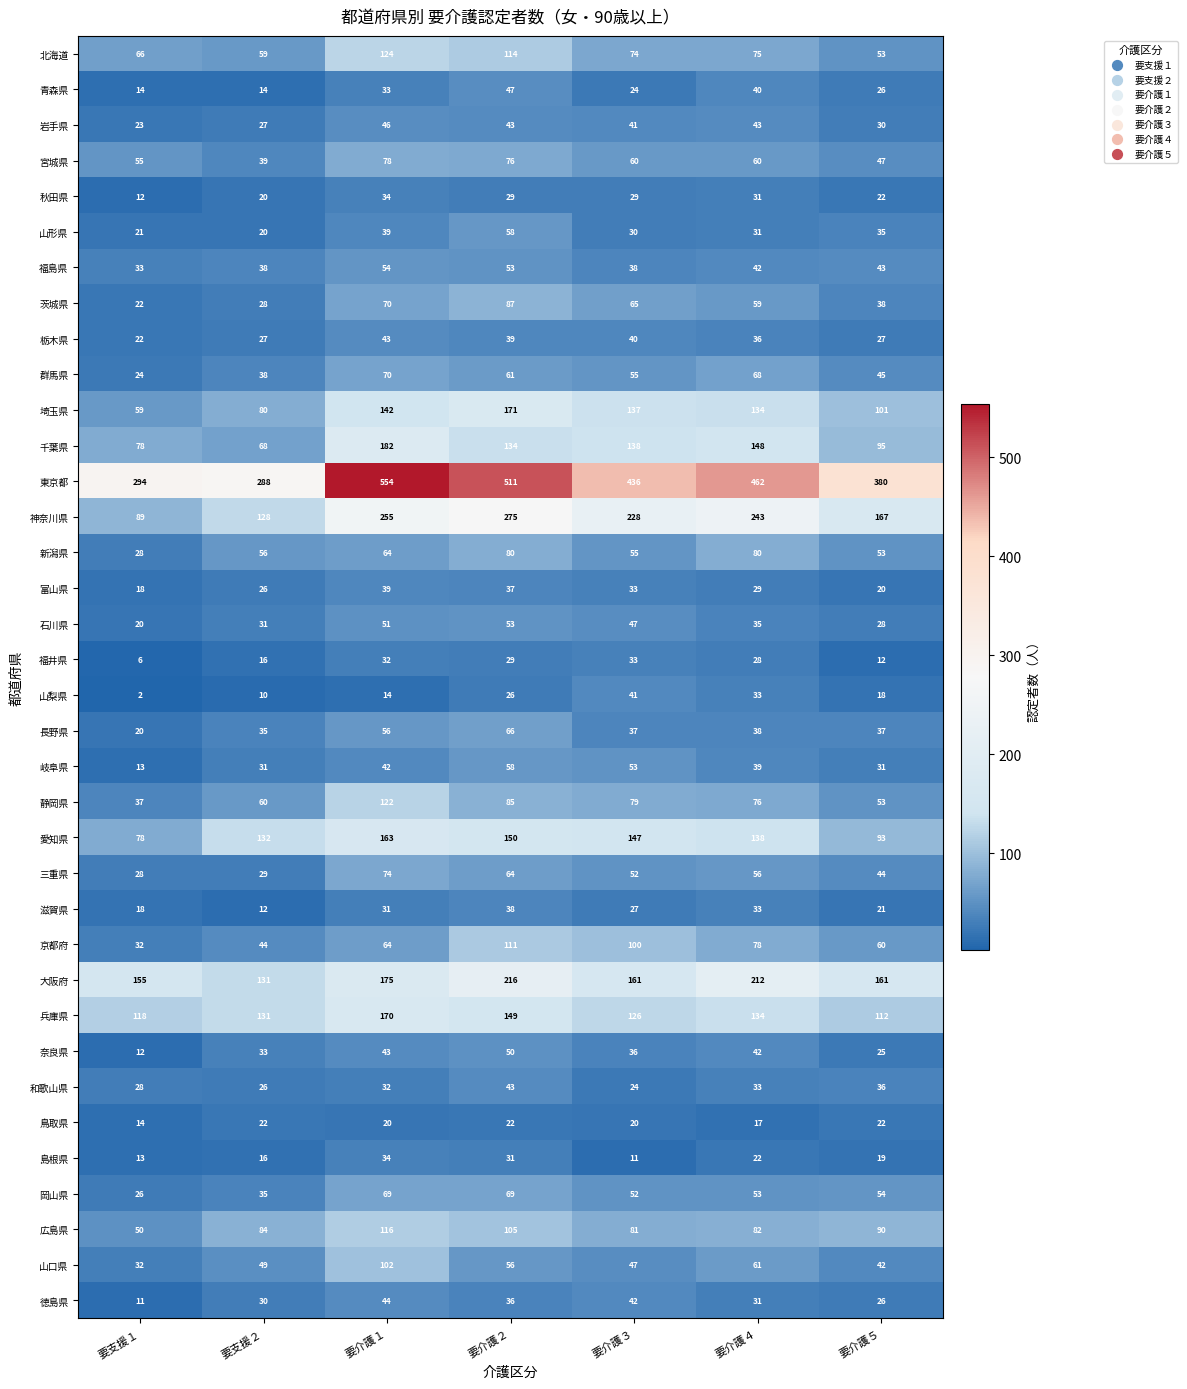

Count the number of categories in the chart.

7